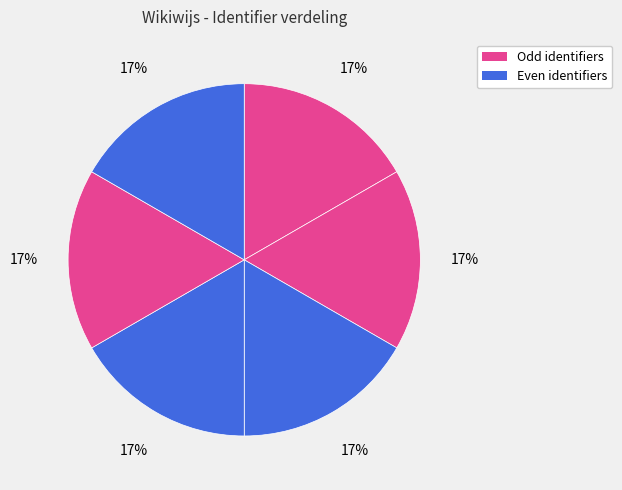

Count the number of slices in the pie.

6